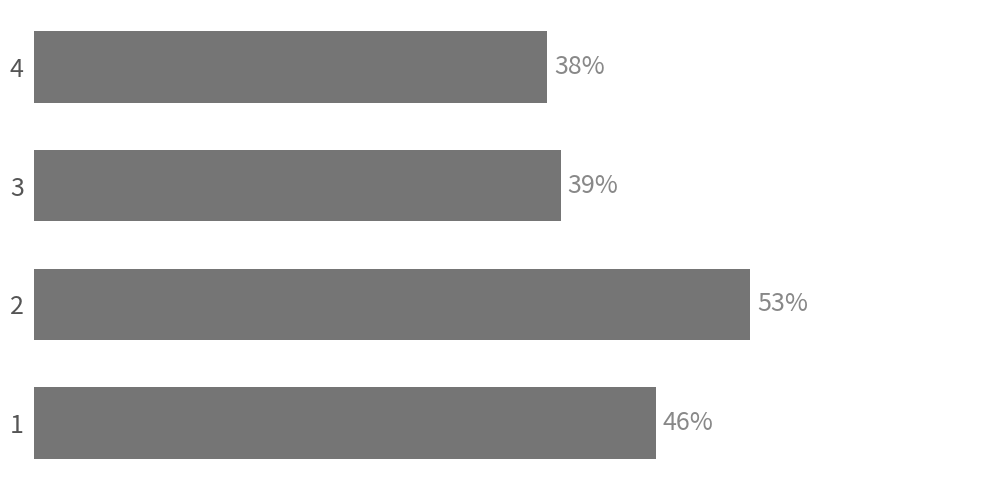

Rank the categories by value from lowest to highest.

4, 3, 1, 2